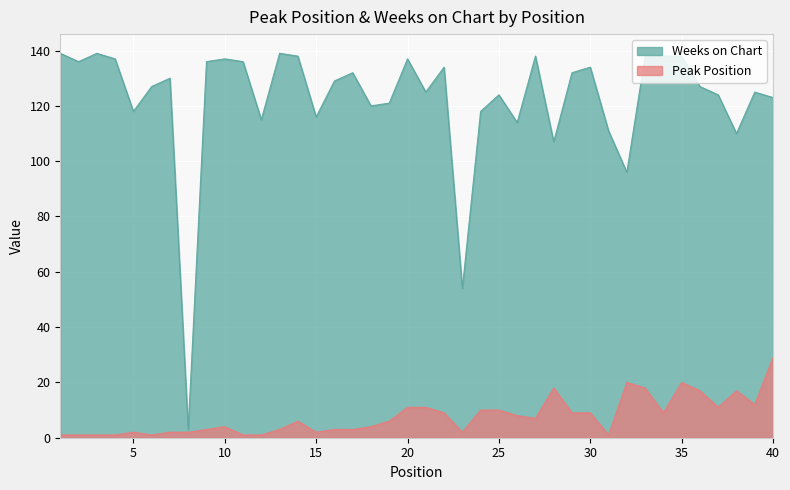

How many lines are shown in the chart?

2